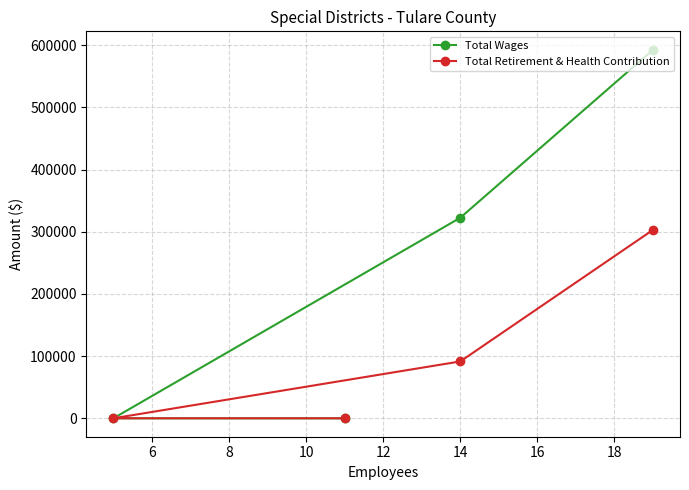

What is the highest value of the Total Retirement & Health Contribution series?

302983